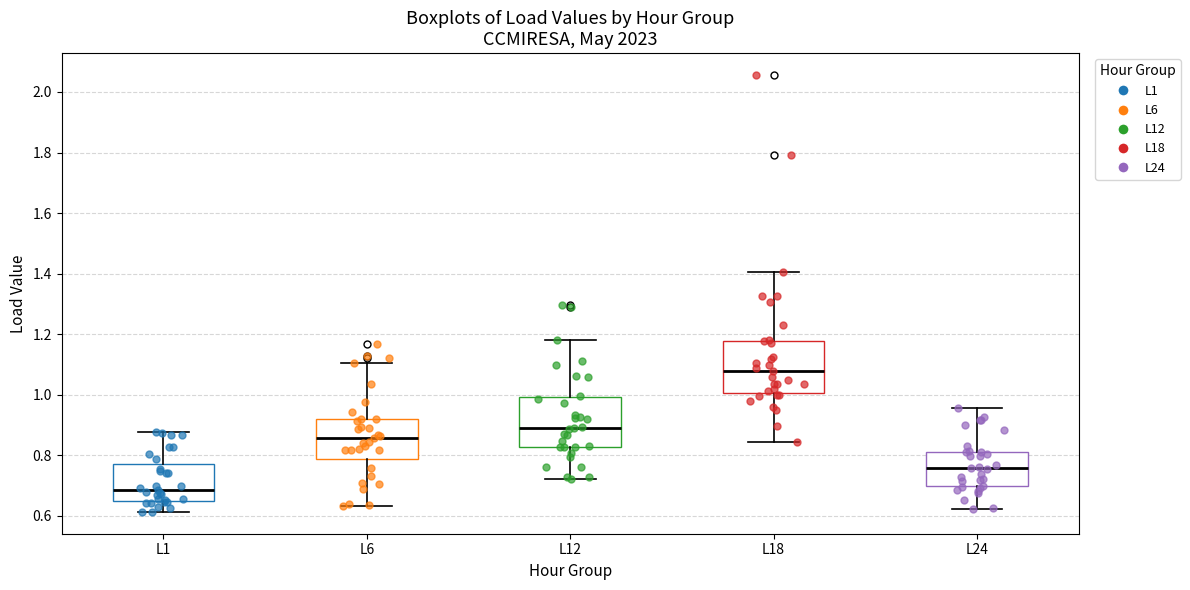

Where does the upper whisker of the box for L12 end on the y-axis? The values are not printed on the chart, so give them approximately, as read against the axis.

1.18